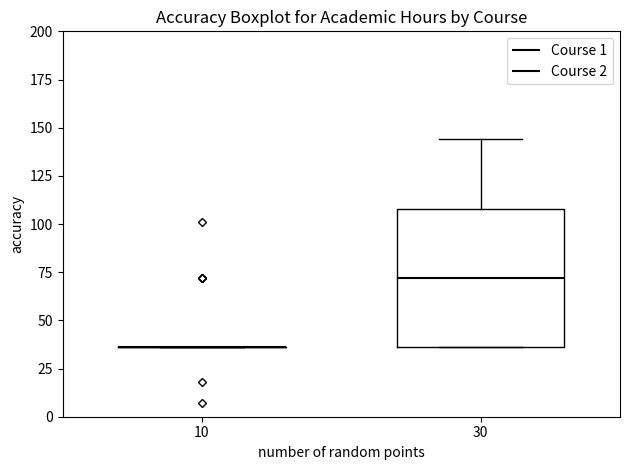

Comparing the boxes themselves (not the whiskers), which one is the tallest?

30